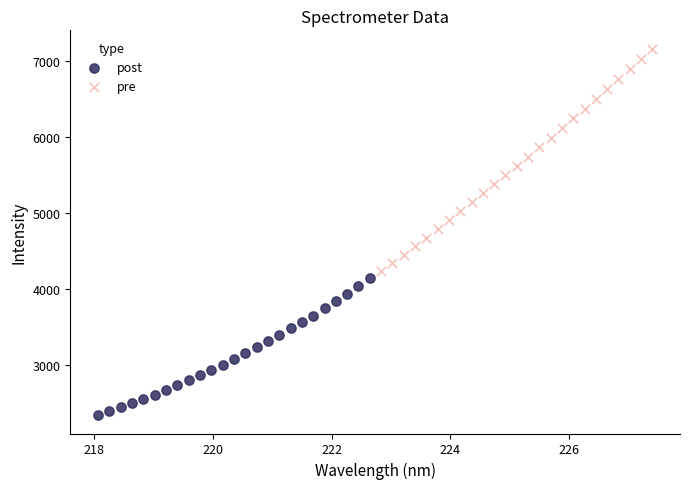

Which series contains the lowest Y value?

post